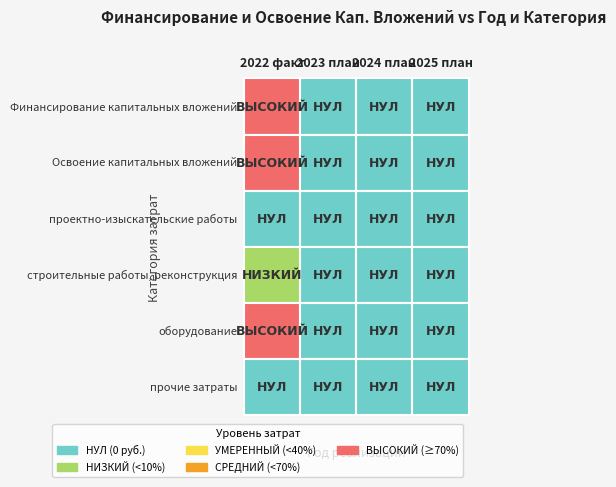

How many categories are shown in the chart?

4